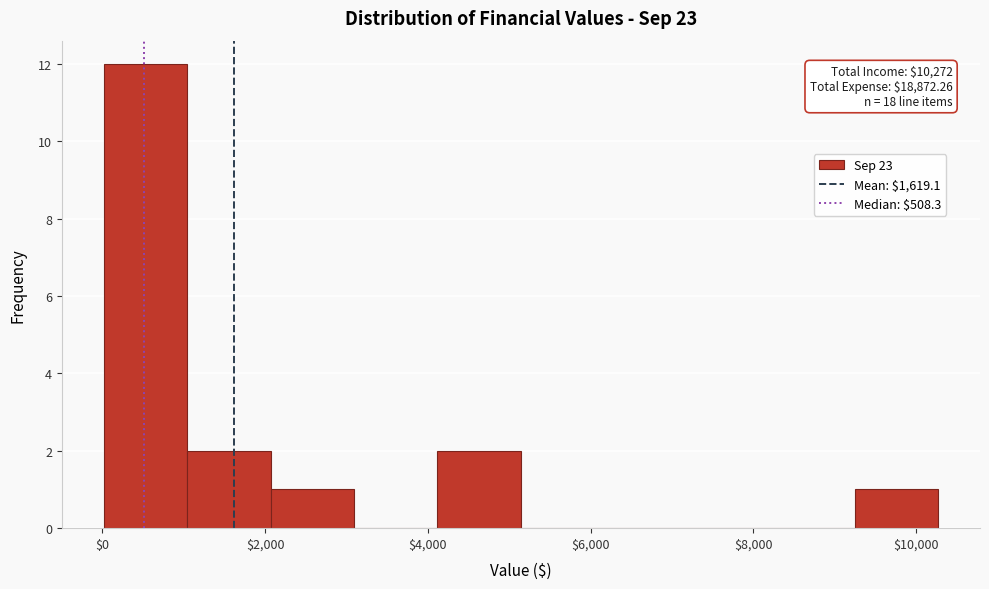

Which range on the x-axis has the tallest bar?

0 to 1000